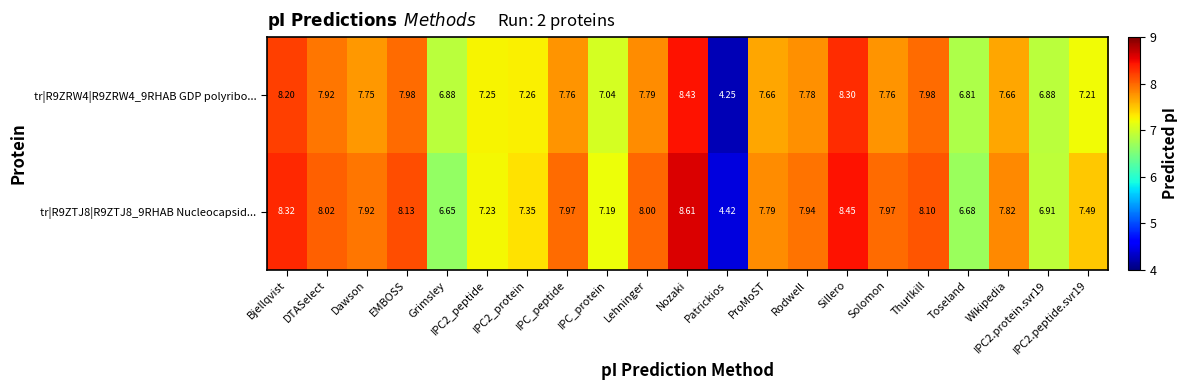

How many data points does each series have?

21